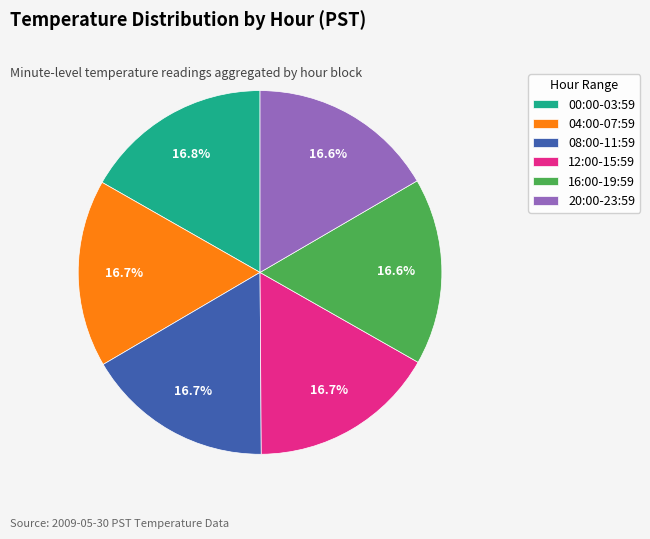

Count the number of slices in the pie.

6